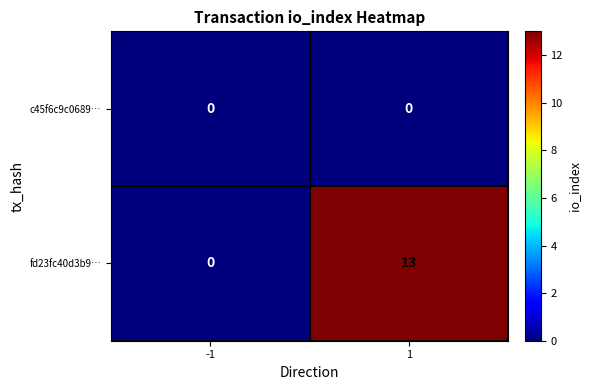

Is it true that fd23fc40d3b9… equals 0 at -1?

True